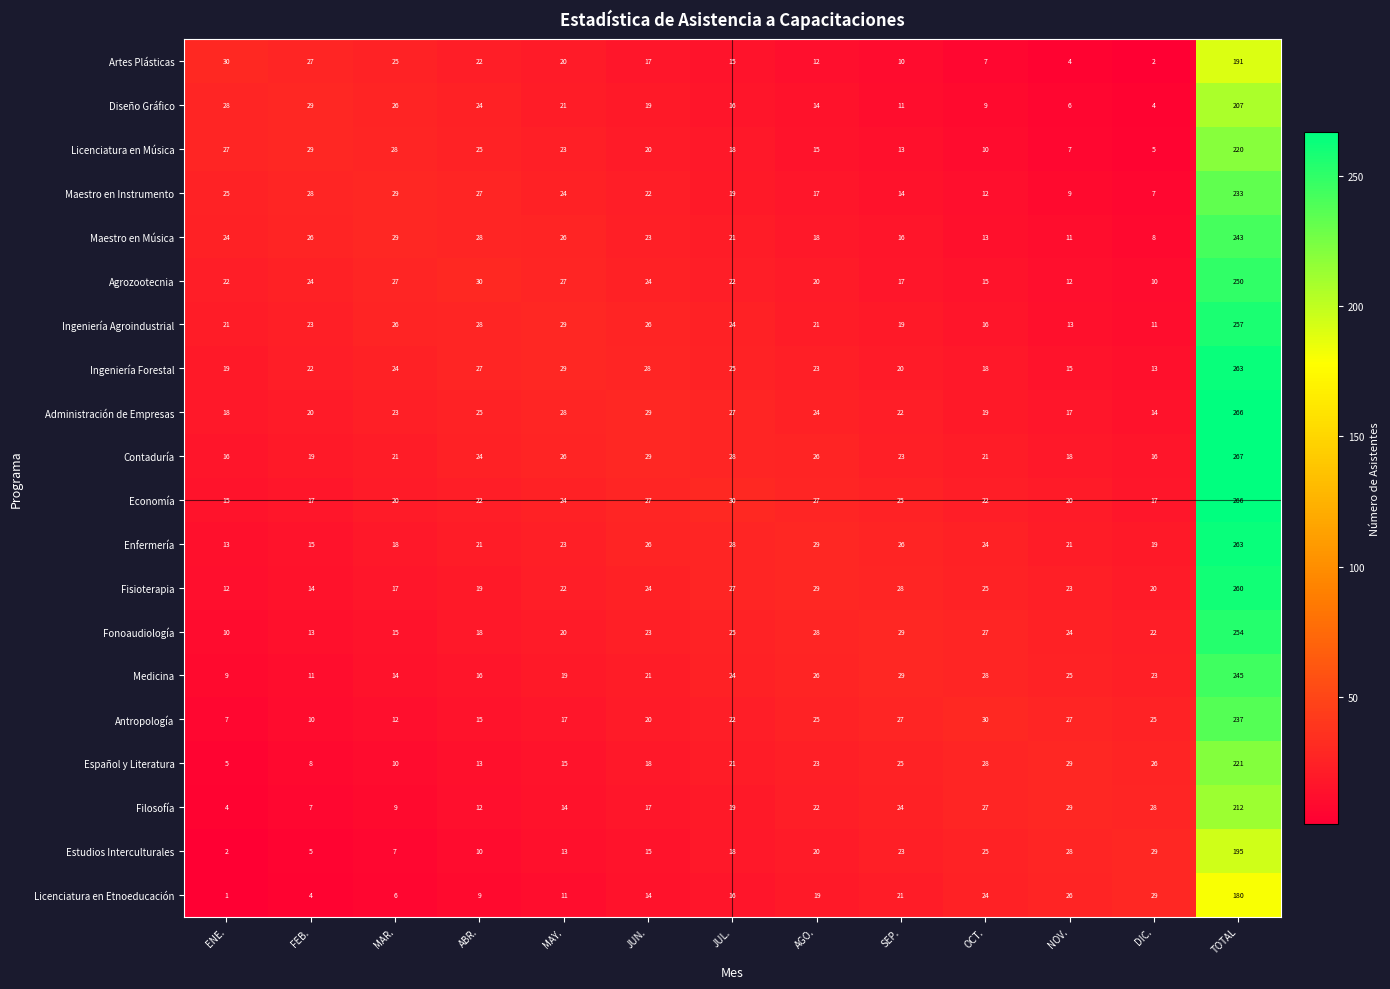

The Administración de Empresas series shows 30 at OCT.. True or false?

False